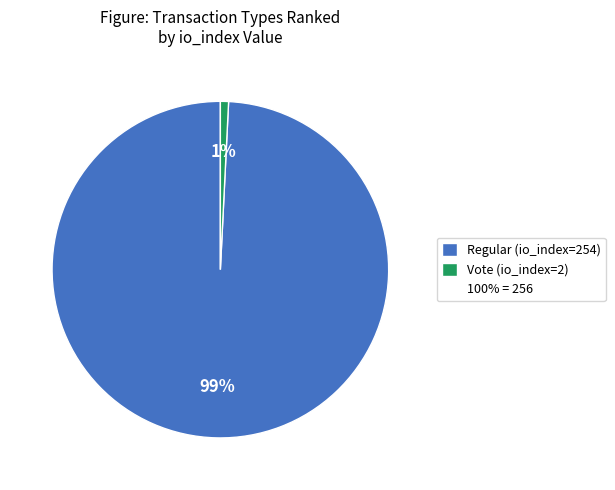

To the nearest percent, what is the average slice percentage?

50%